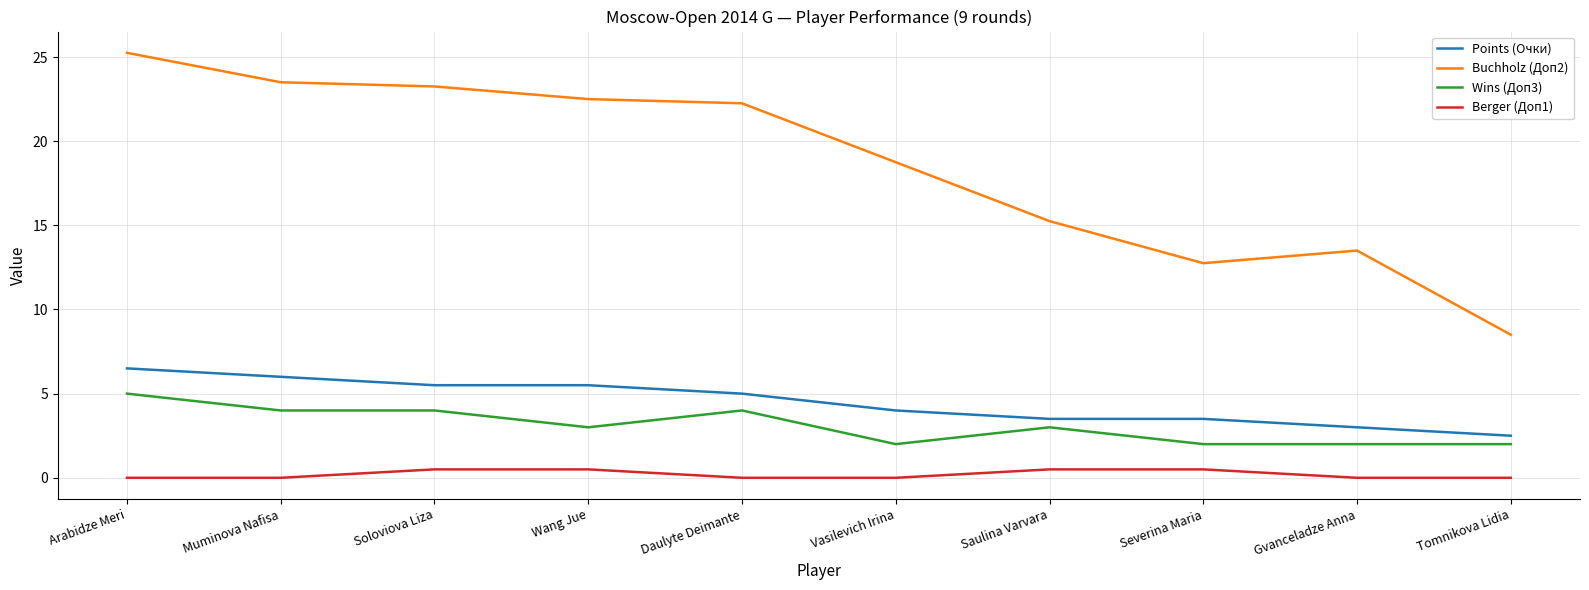

What is the approximate value of Points (Очки) at Tomnikova Lidia?

2.5